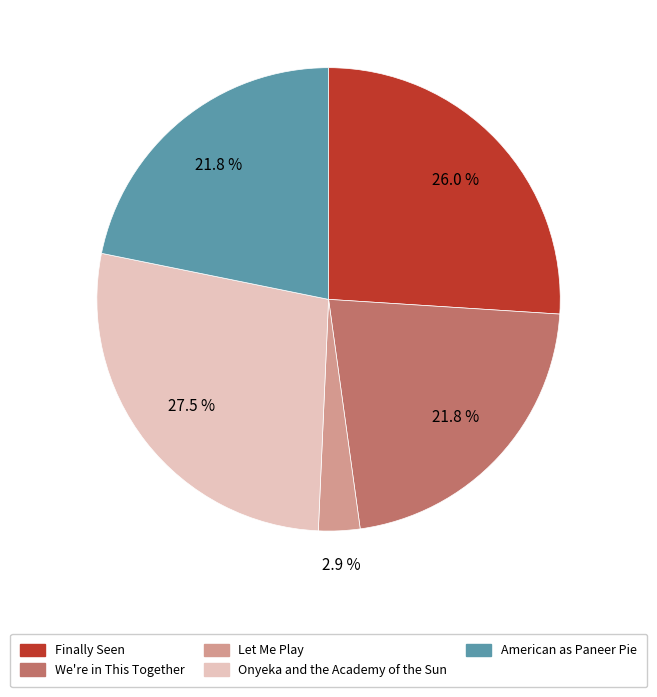

True or false: Finally Seen accounts for 26% of the total.

True